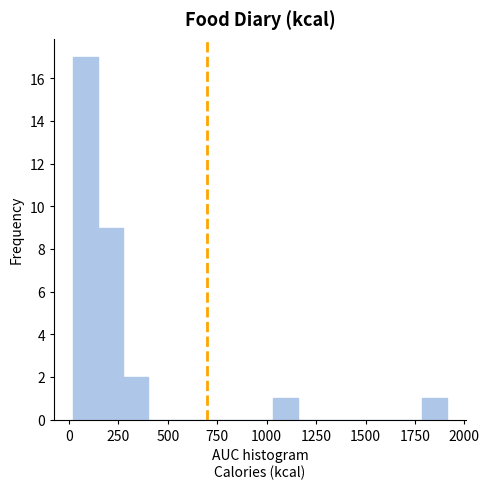

Around what value on the x-axis is the tallest bar? Give the approximate position of its centre, as read against the axis.

100